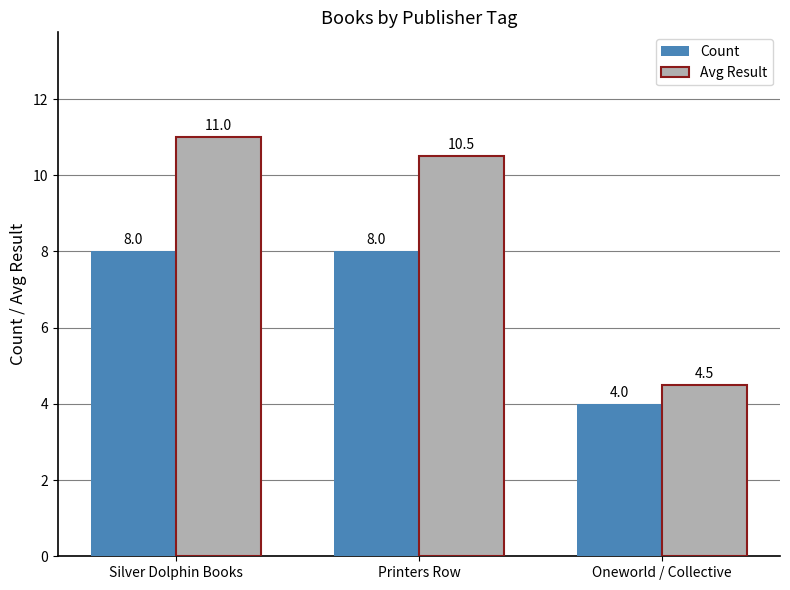

What is the difference between the maximum and minimum values in the Avg Result series?

6.5